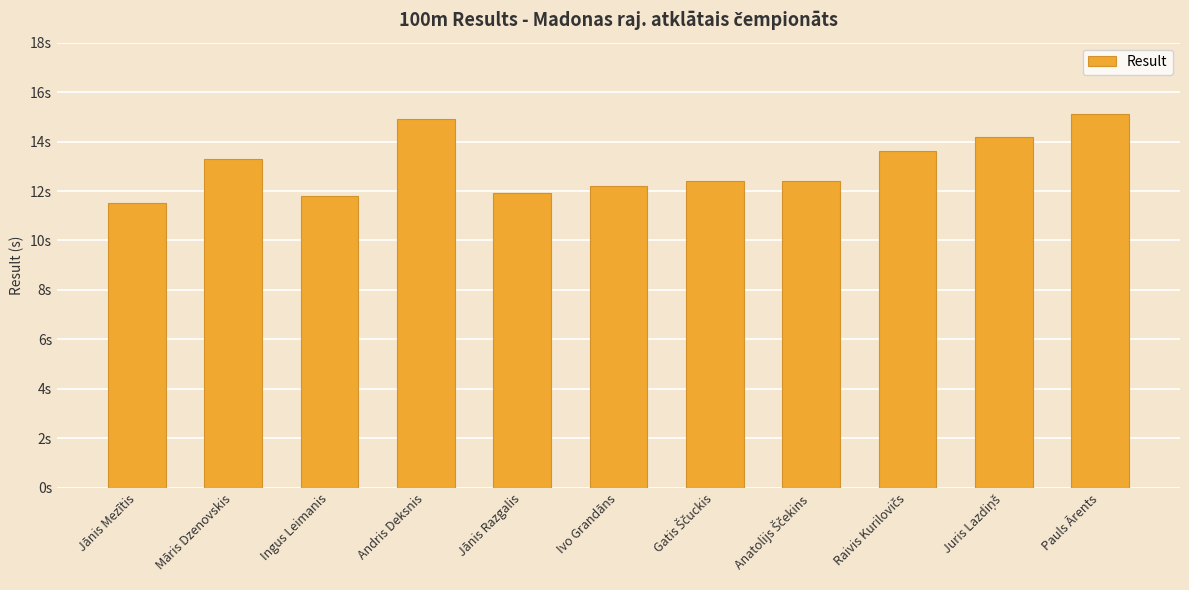

What is the sum of all values?

143.3